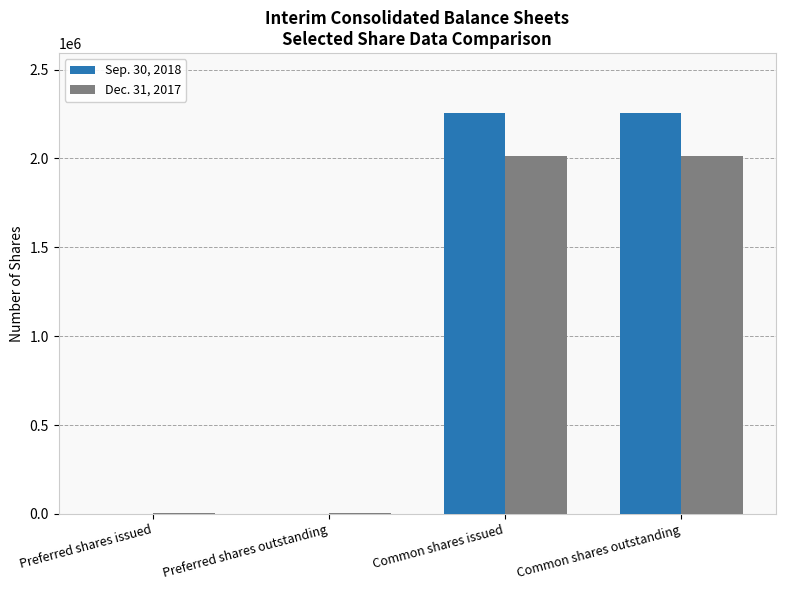

Reading left to right, list all the values displayed in this chart.

Sep. 30, 2018: Preferred shares issued=550	Preferred shares outstanding=550	Common shares issued=2254569	Common shares outstanding=2254569
Dec. 31, 2017: Preferred shares issued=4001	Preferred shares outstanding=4001	Common shares issued=2013193	Common shares outstanding=2013193